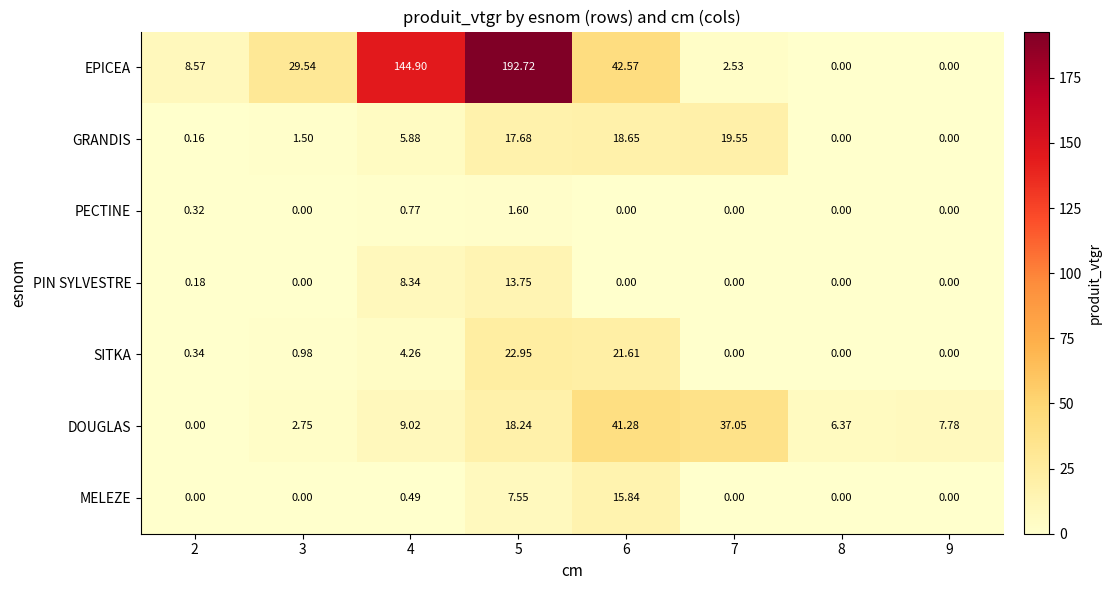

Which series changed the most between 2 and 5?

EPICEA